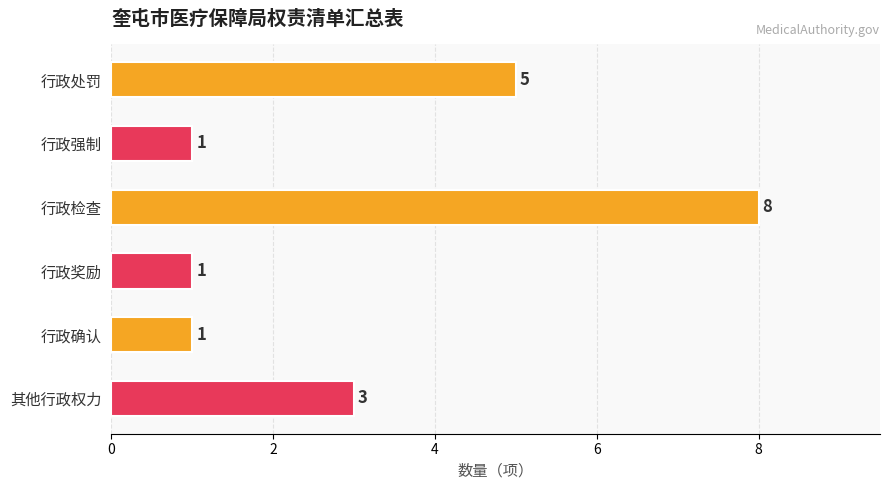

Which label corresponds to the largest value in the chart?

行政检查